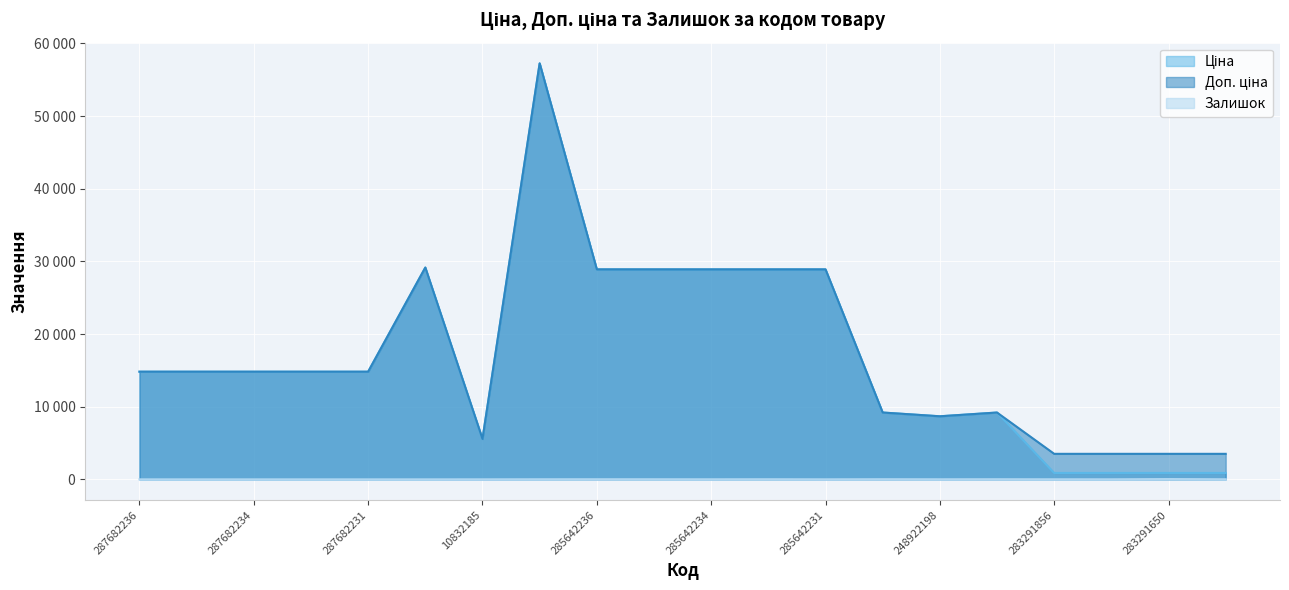

True or false: Доп. ціна and Залишок cross at least once.

False